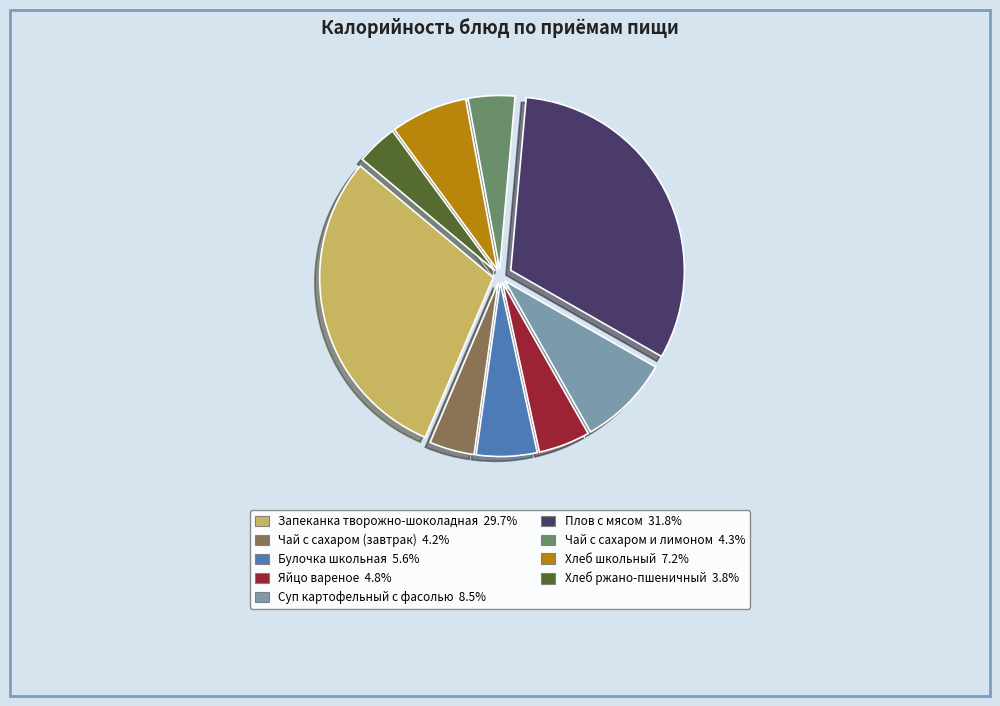

Does Запеканка творожно-шоколадная represent more than half of the total?

No